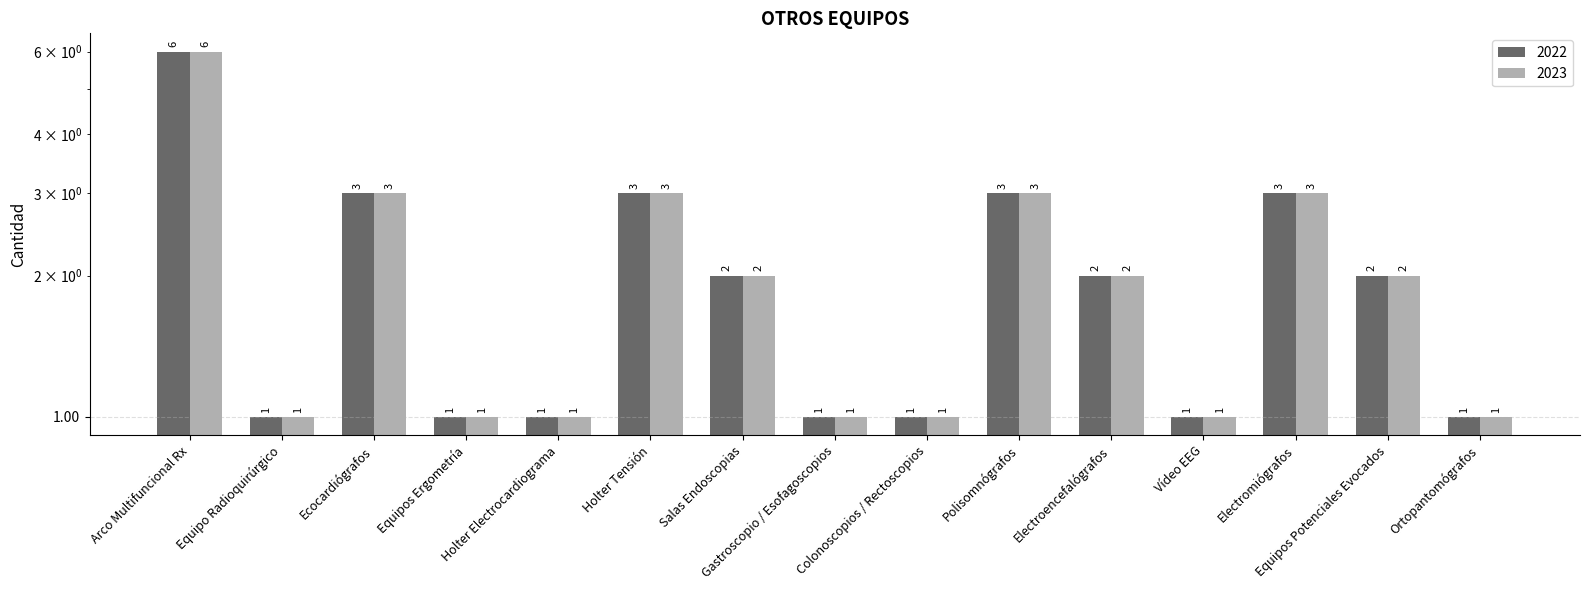

Is it true that 2022 equals 2 at Equipos Potenciales Evocados?

True